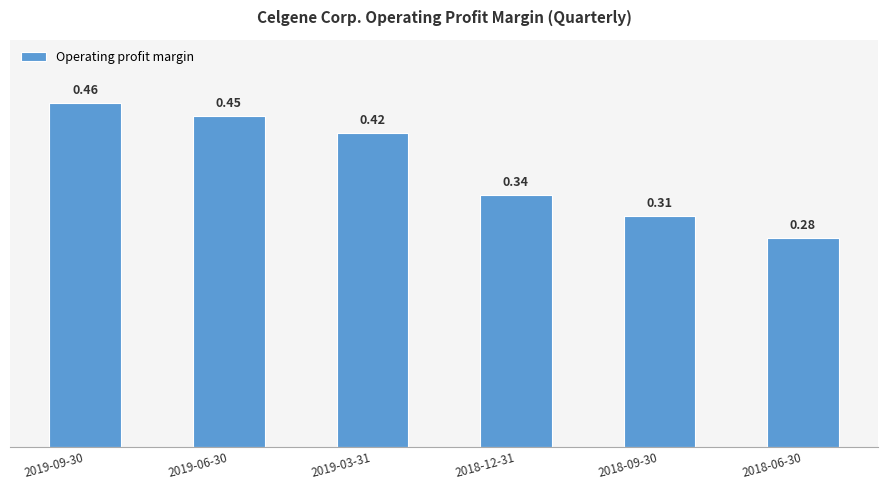

Rank the categories by value from lowest to highest.

2018-06-30, 2018-09-30, 2018-12-31, 2019-03-31, 2019-06-30, 2019-09-30